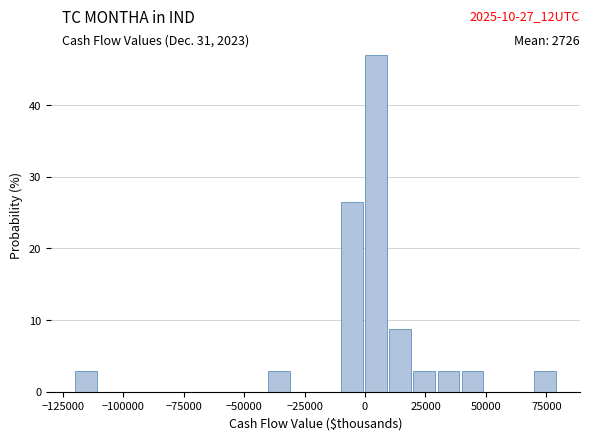

Around what value on the x-axis is the tallest bar? Give the approximate position of its centre, as read against the axis.

5000